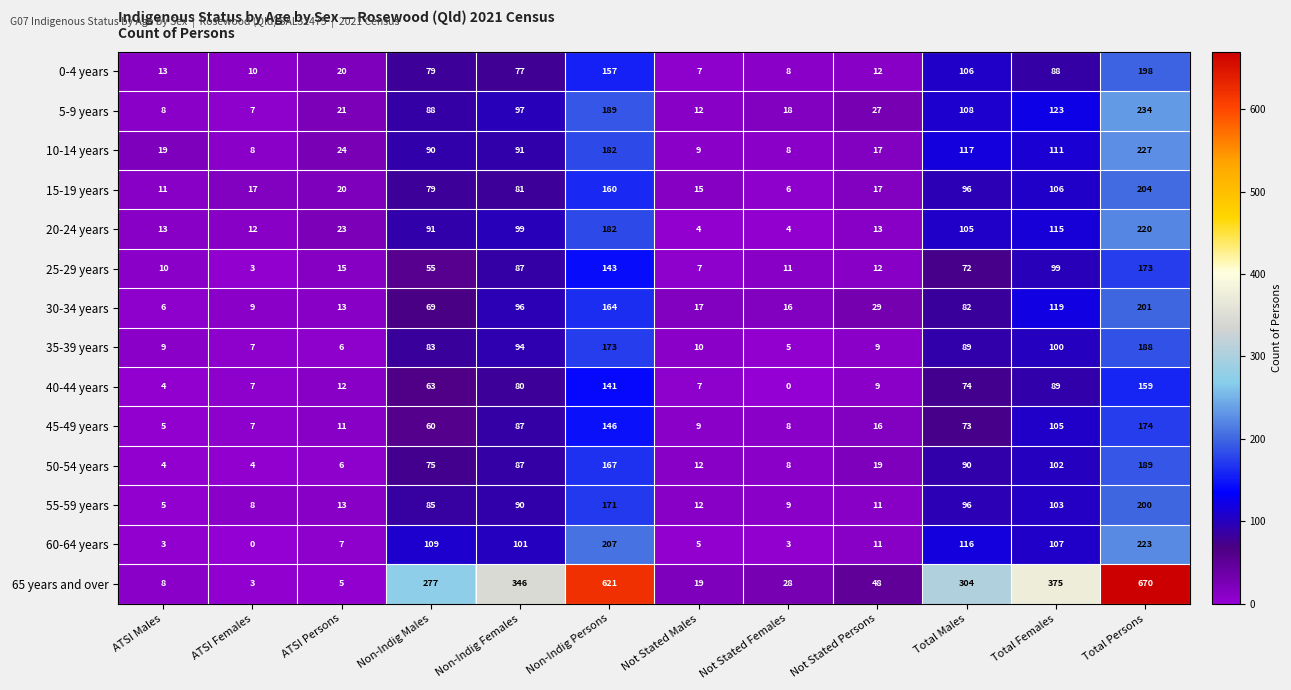

Which series has the largest total across all categories?

65 years and over